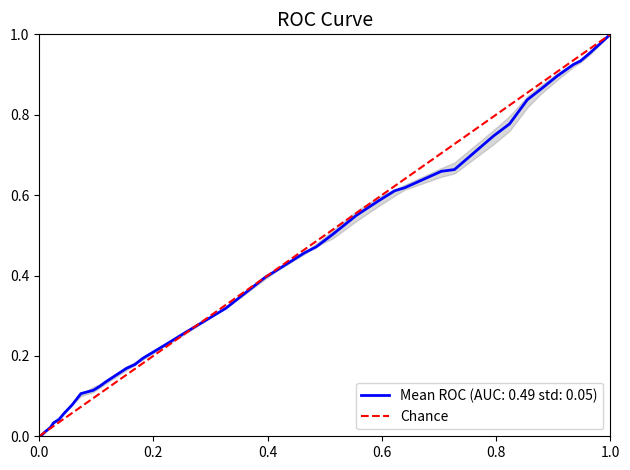

What is the sum of all values?

1